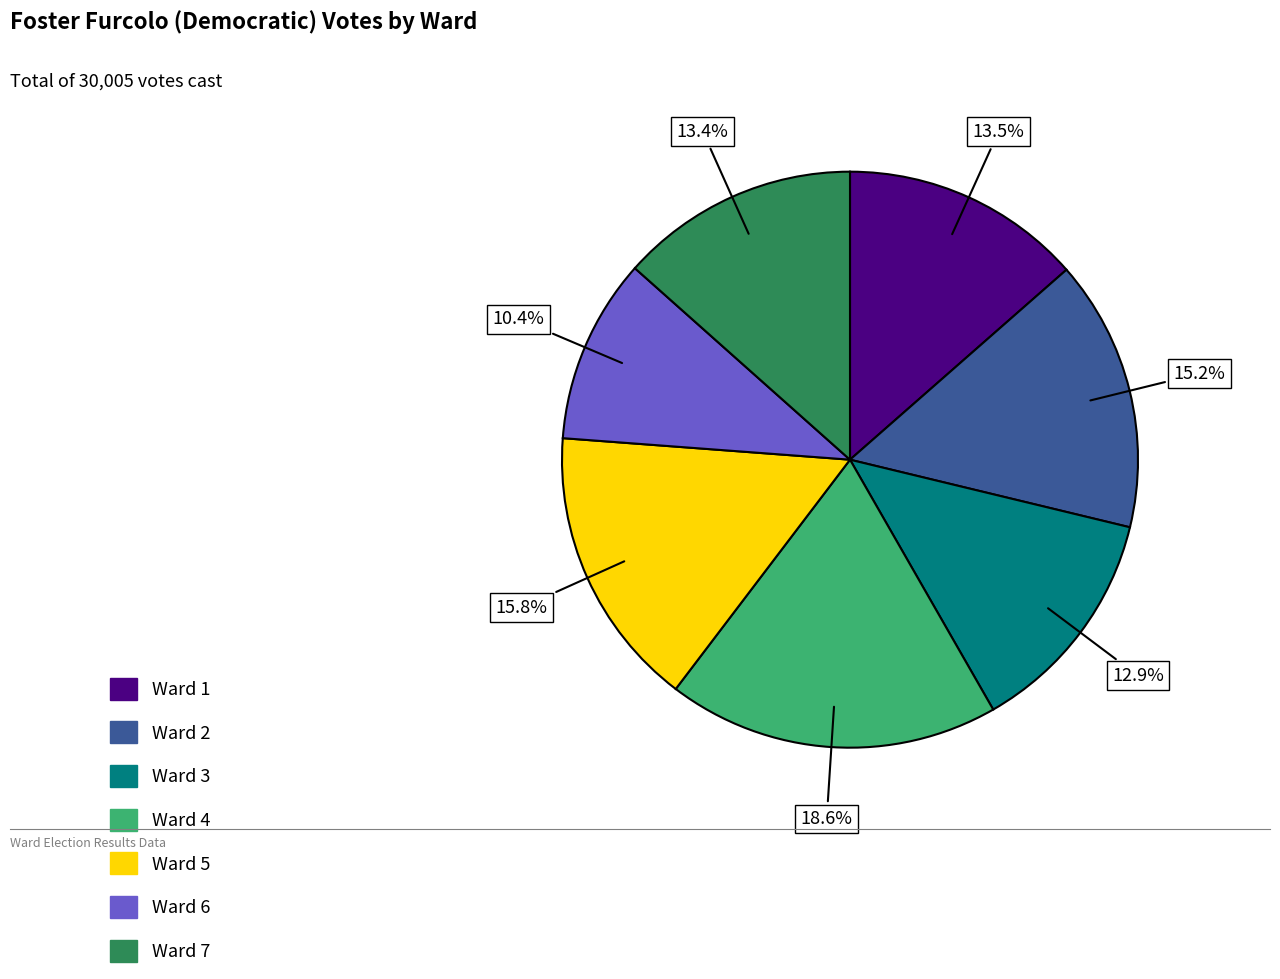

Which category has the biggest portion of the pie?

Ward 4